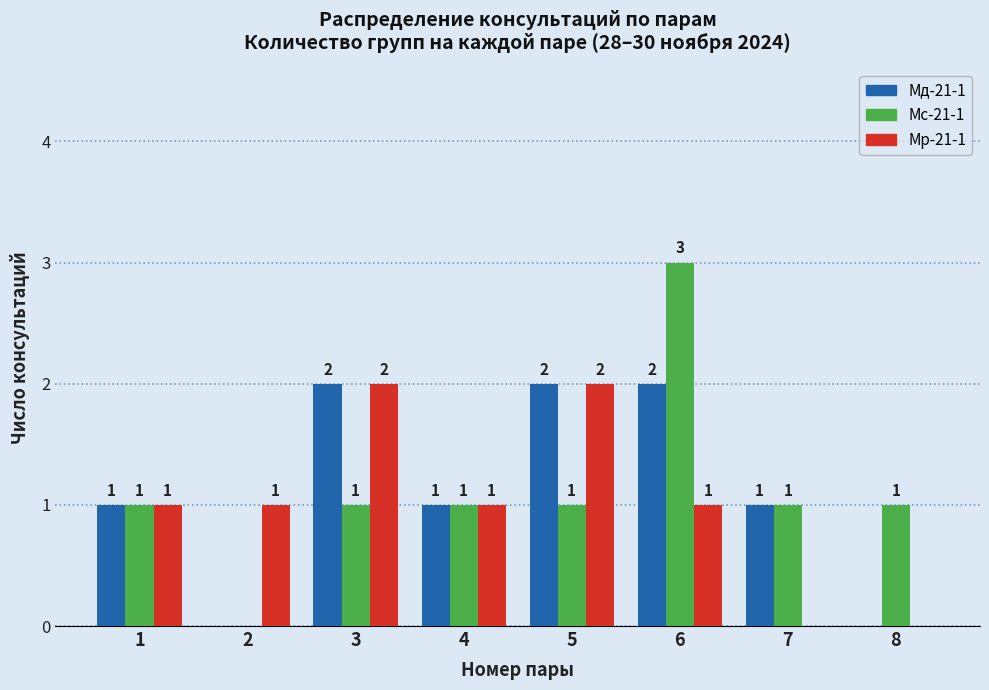

Reading left to right, extract all data points from this chart.

Мд-21-1: 1=1	2=0	3=2	4=1	5=2	6=2	7=1	8=0
Мс-21-1: 1=1	2=0	3=1	4=1	5=1	6=3	7=1	8=1
Мр-21-1: 1=1	2=1	3=2	4=1	5=2	6=1	7=0	8=0